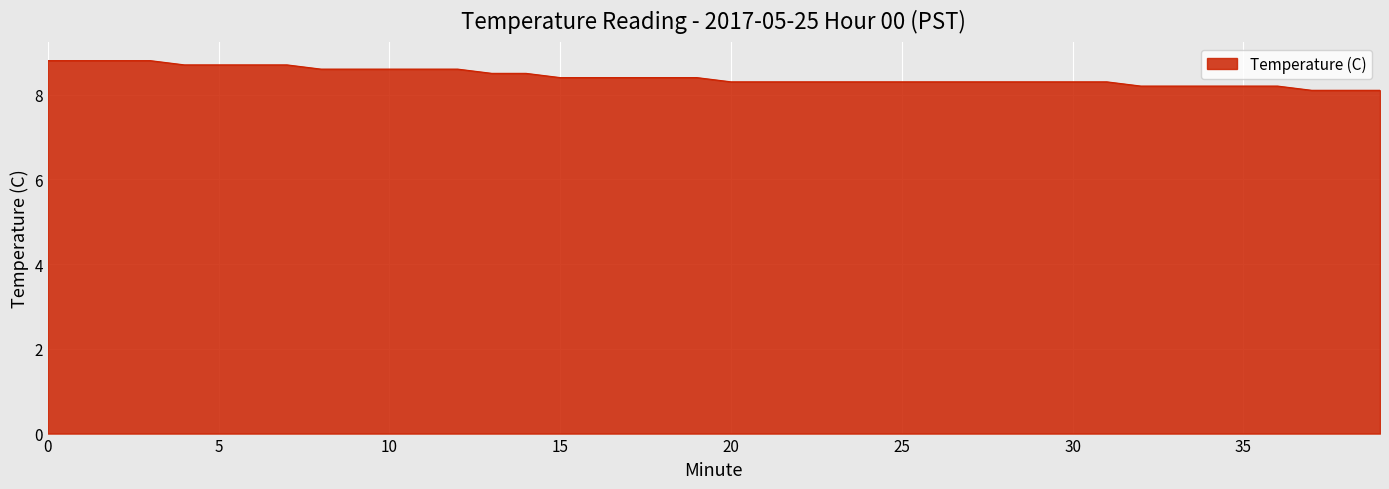

What is the maximum value shown in the chart?

8.8